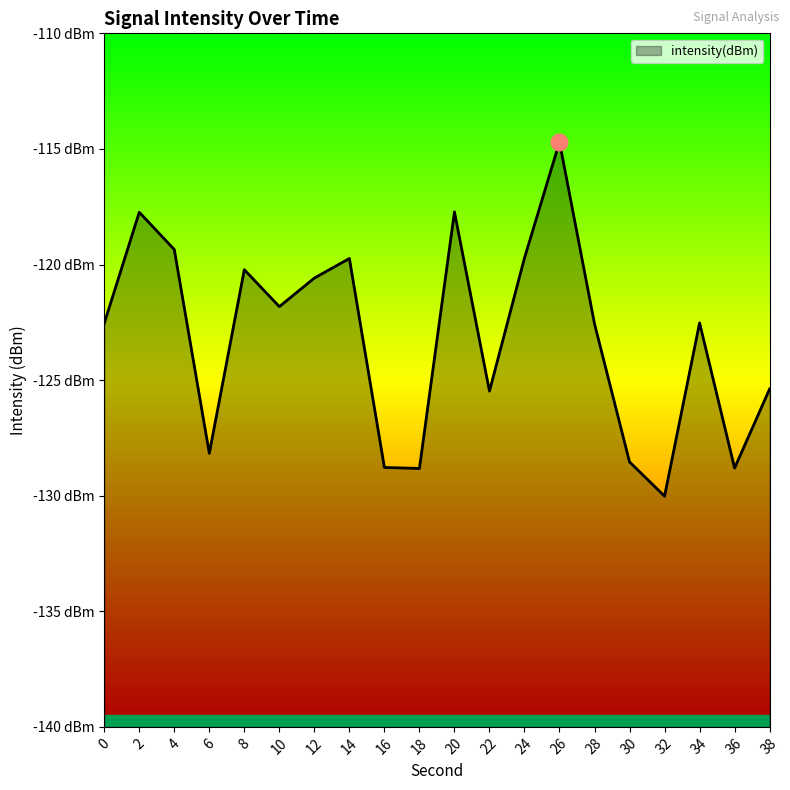

Reading left to right, list all the values displayed in this chart.

-122.5	-117.7	-119.4	-128.2	-120.2	-121.8	-120.6	-119.7	-128.8	-128.8	-117.7	-125.5	-119.7	-114.7	-122.6	-128.5	-130.0	-122.5	-128.8	-125.4